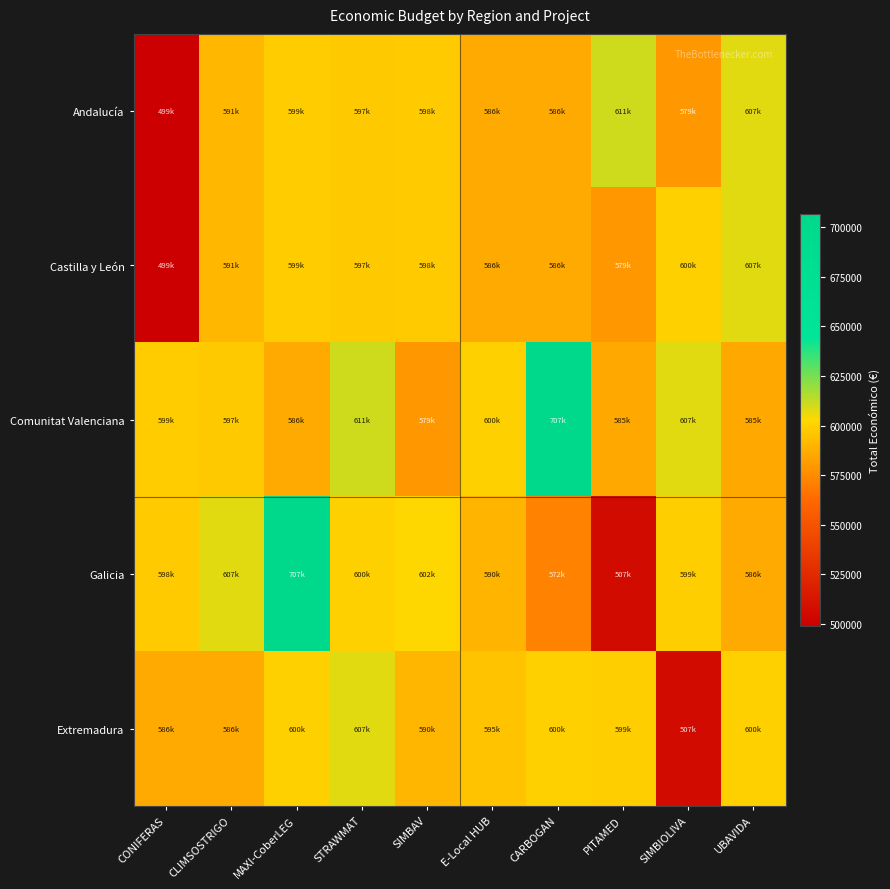

What is the maximum value shown in the chart?

706697